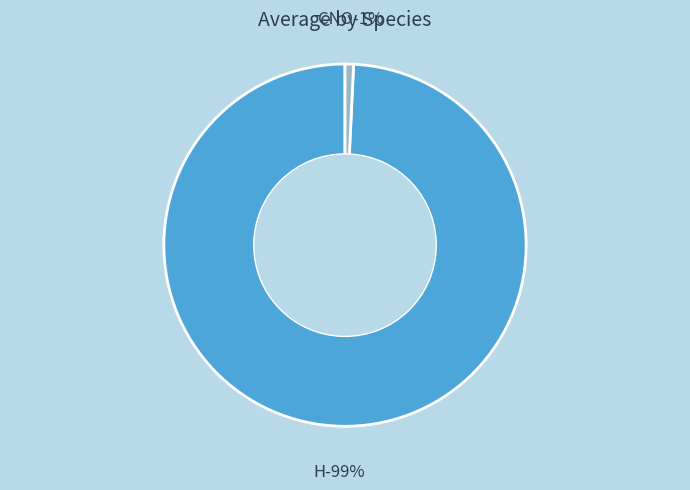

True or false: H accounts for 99% of the total.

True